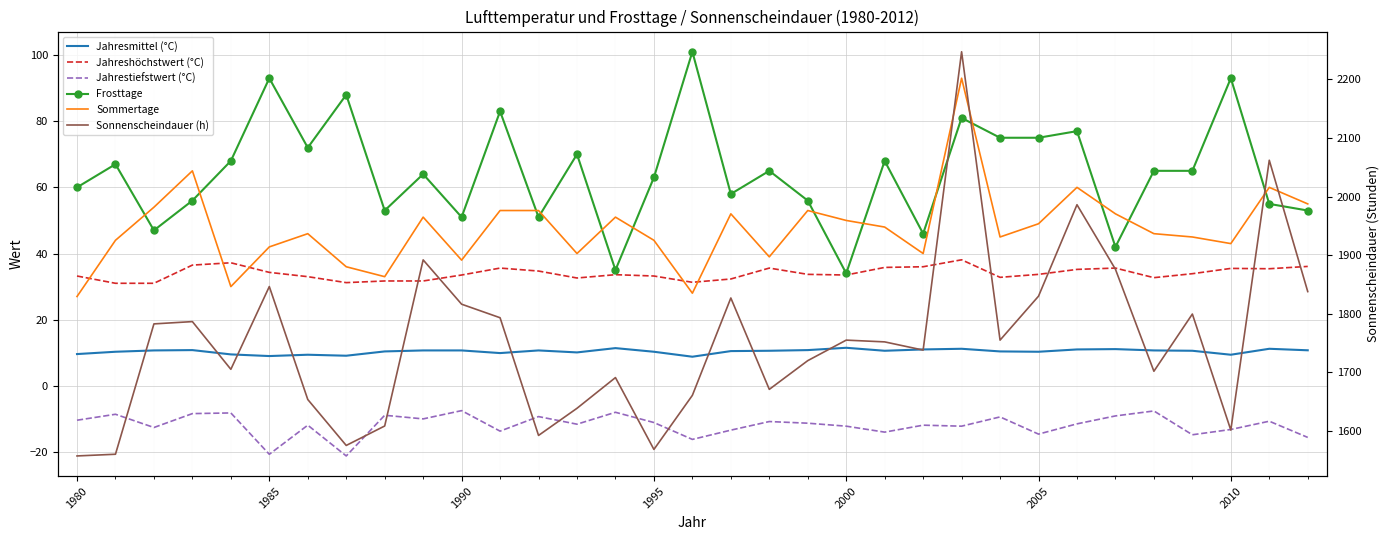

The value of Jahrestiefstwert (°C) at 17 is -9.3. True or false?

False